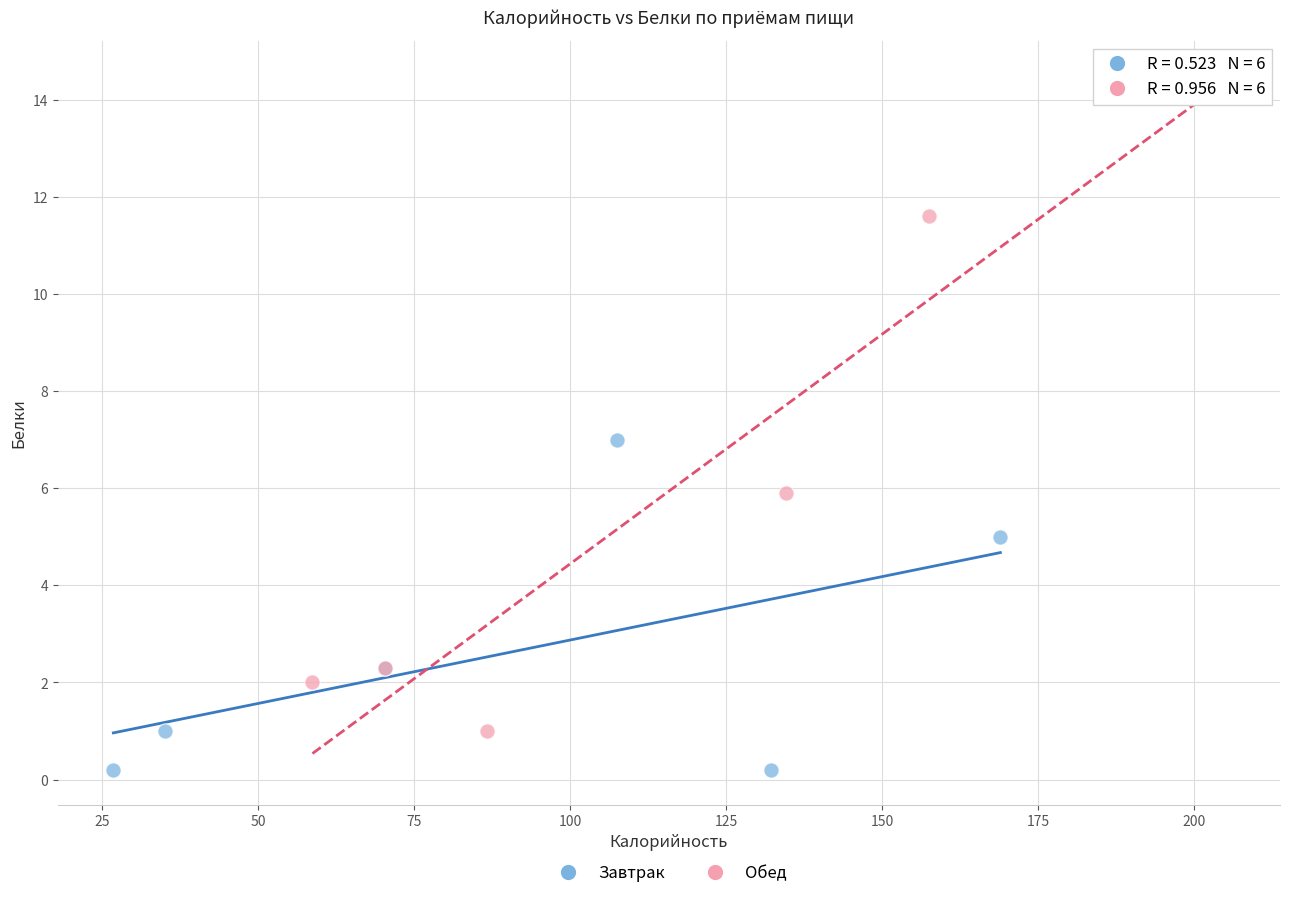

Which series reaches the maximum Y coordinate?

Обед